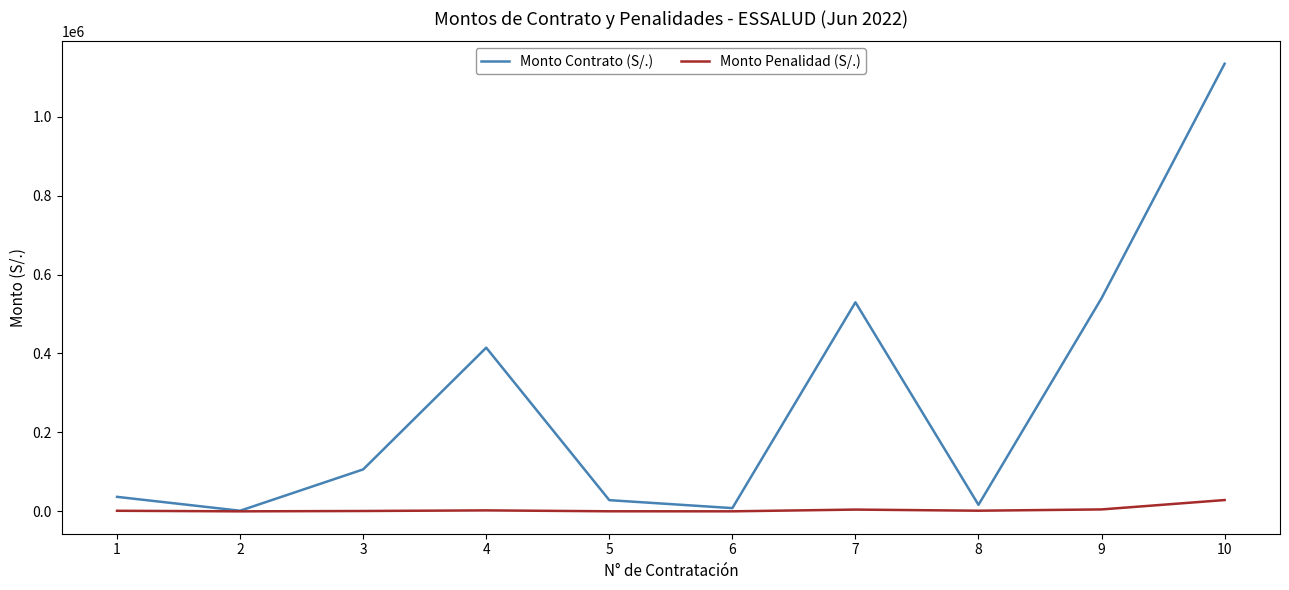

What are all the series names shown in the legend?

Monto Contrato (S/.), Monto Penalidad (S/.)